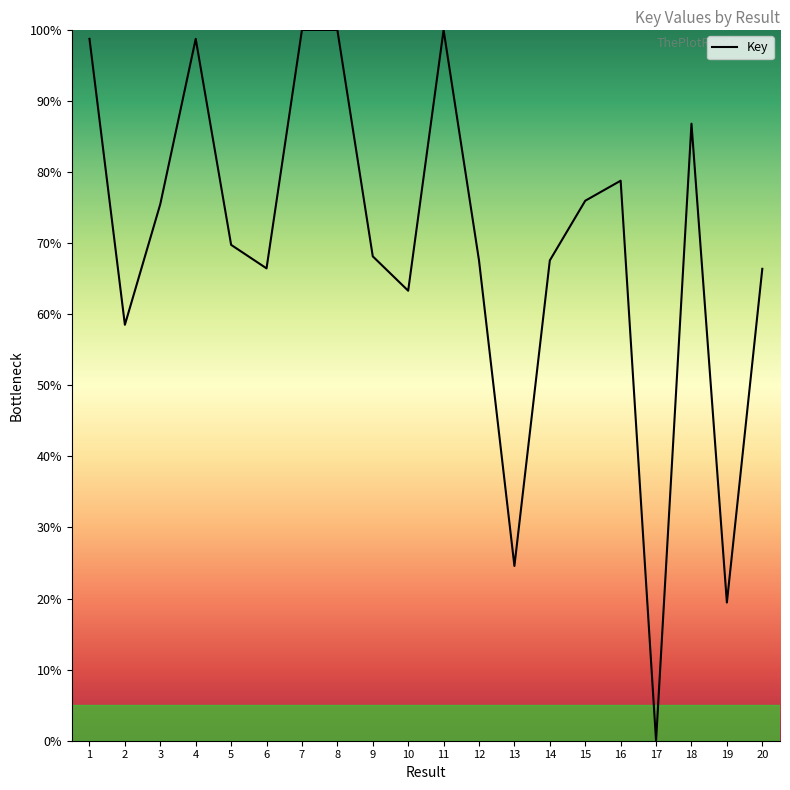

What is the difference between the values at 18 and 12?

19.2